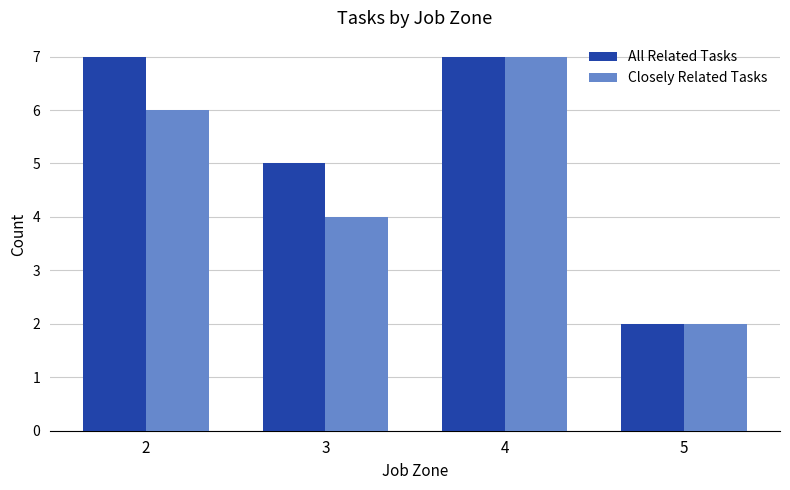

What is the approximate value of All Related Tasks at 5?

2